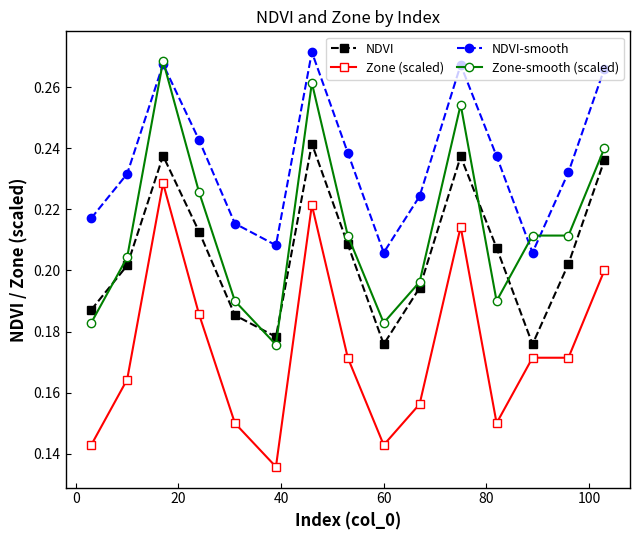

True or false: Zone (scaled) and Zone-smooth (scaled) intersect in this chart.

False